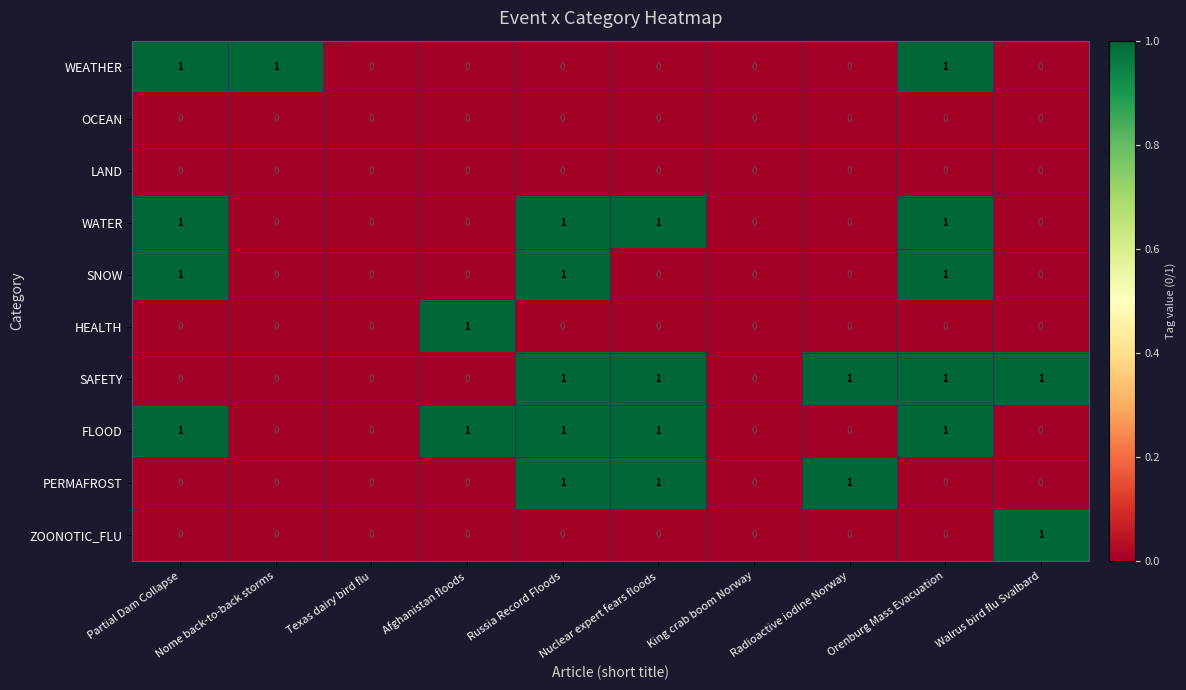

What is the sum of all SAFETY values?

5